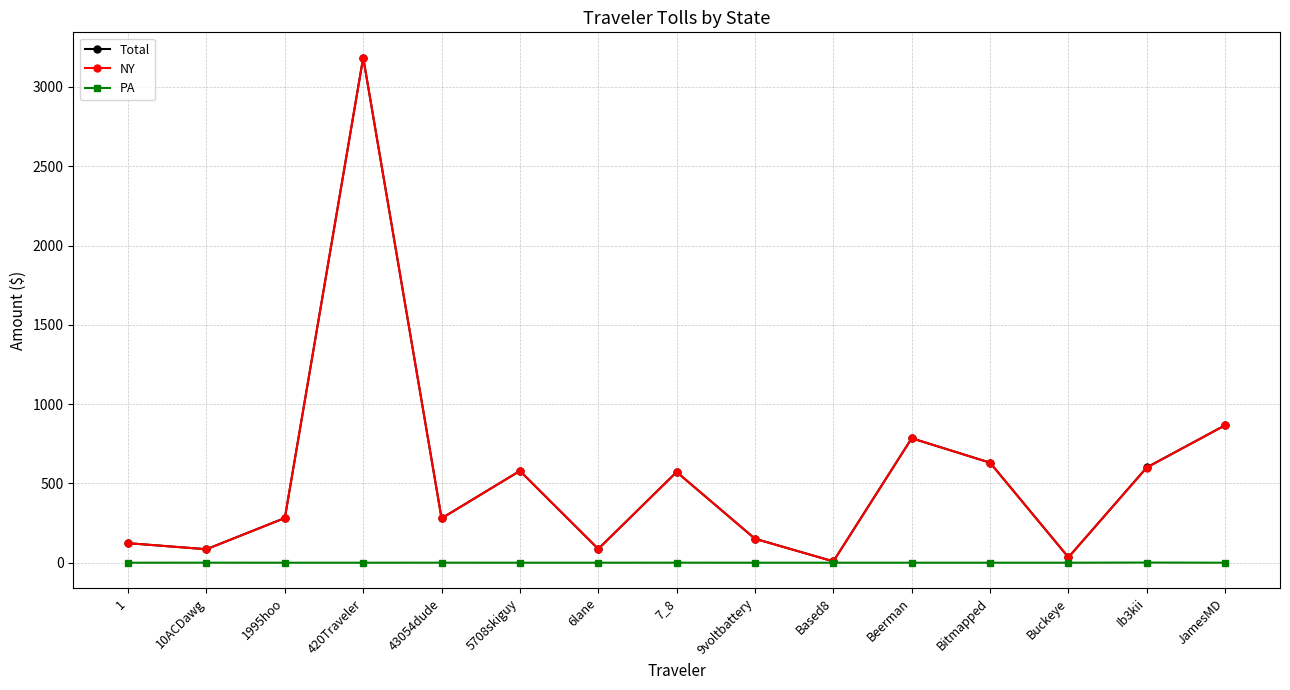

What is the spread (max minus min) of values at 420Traveler?

3185.2